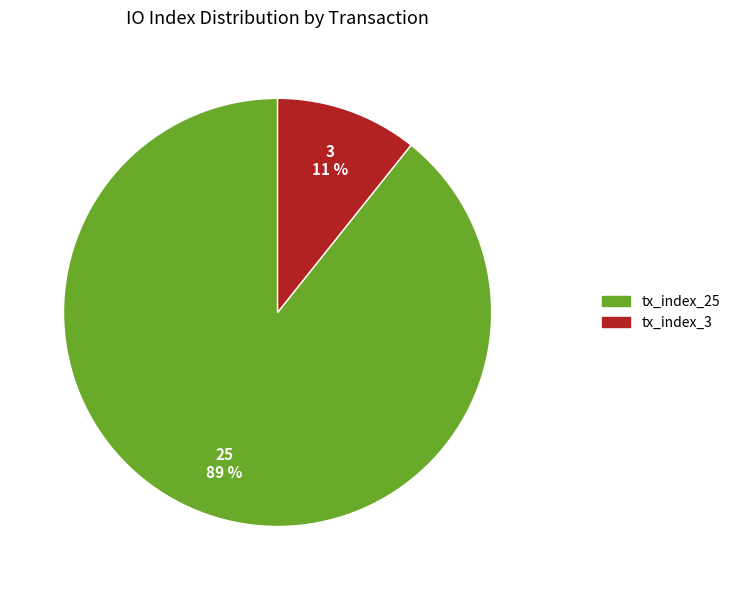

How many segments does this pie chart have?

2